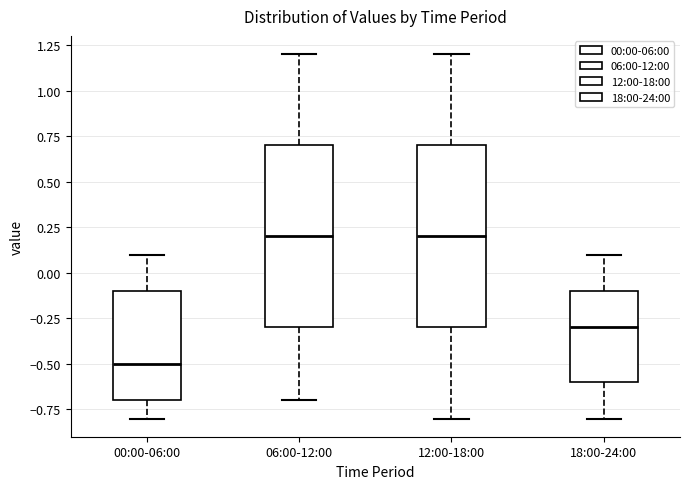

Reading left to right, read every box against the y-axis: the position of its median line, the range the box covers, and the ends of its whiskers. The values are not printed on the chart, so give them approximately, as read against the axis.

00:00-06:00: median -0.5, box -0.7 to -0.1, whiskers -0.8 to 0.1
06:00-12:00: median 0.2, box -0.3 to 0.7, whiskers -0.7 to 1.2
12:00-18:00: median 0.2, box -0.3 to 0.7, whiskers -0.8 to 1.2
18:00-24:00: median -0.3, box -0.6 to -0.1, whiskers -0.8 to 0.1